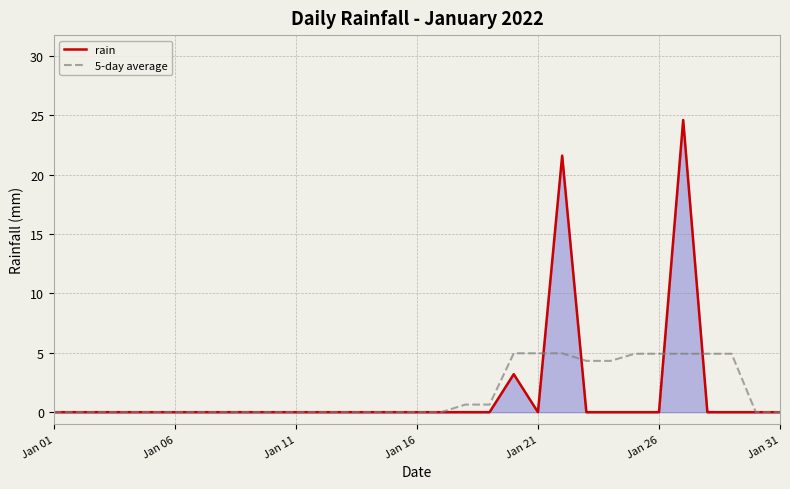

Rank the series by their maximum value, from highest to lowest.

rain, 5-day average